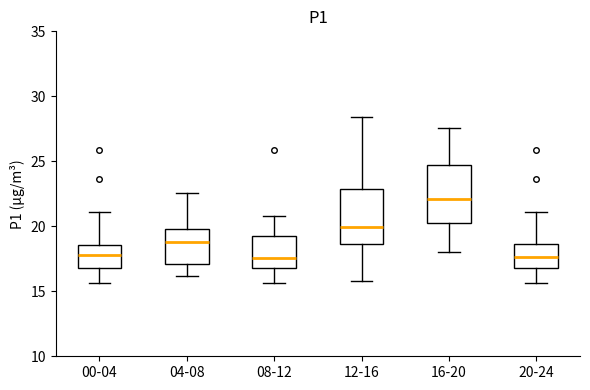

Where does the median line of the box for 20-24 sit on the y-axis? The values are not printed on the chart, so give them approximately, as read against the axis.

17.5